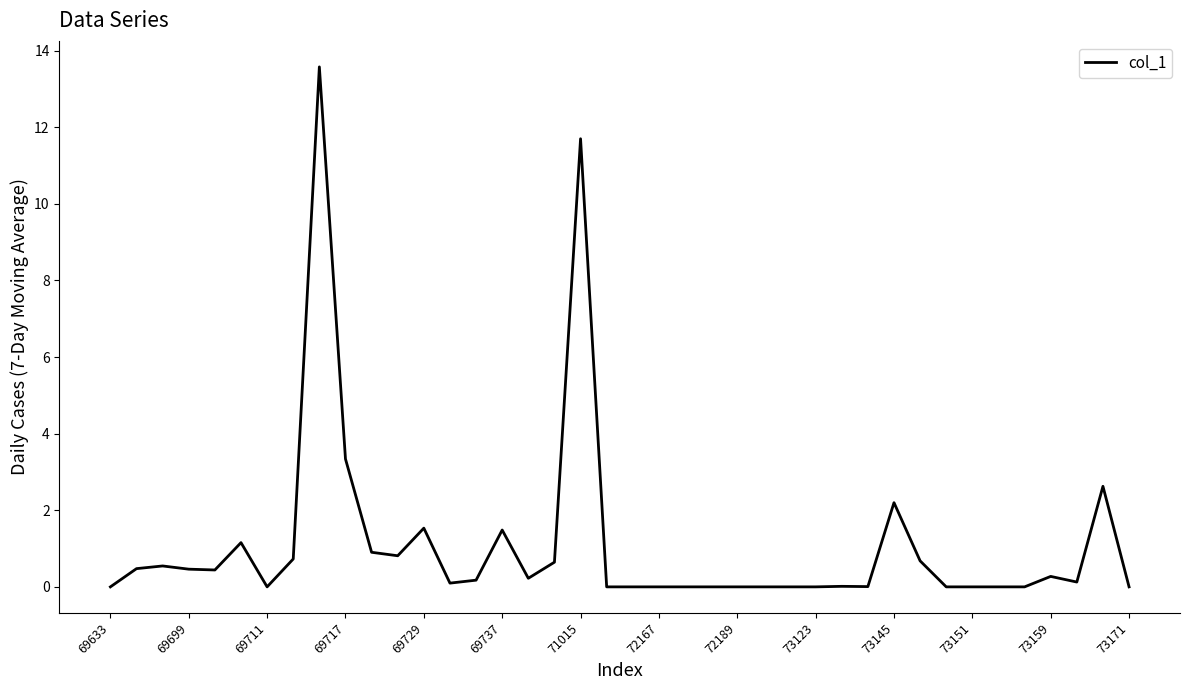

What is the difference between the maximum and minimum values?

13.6